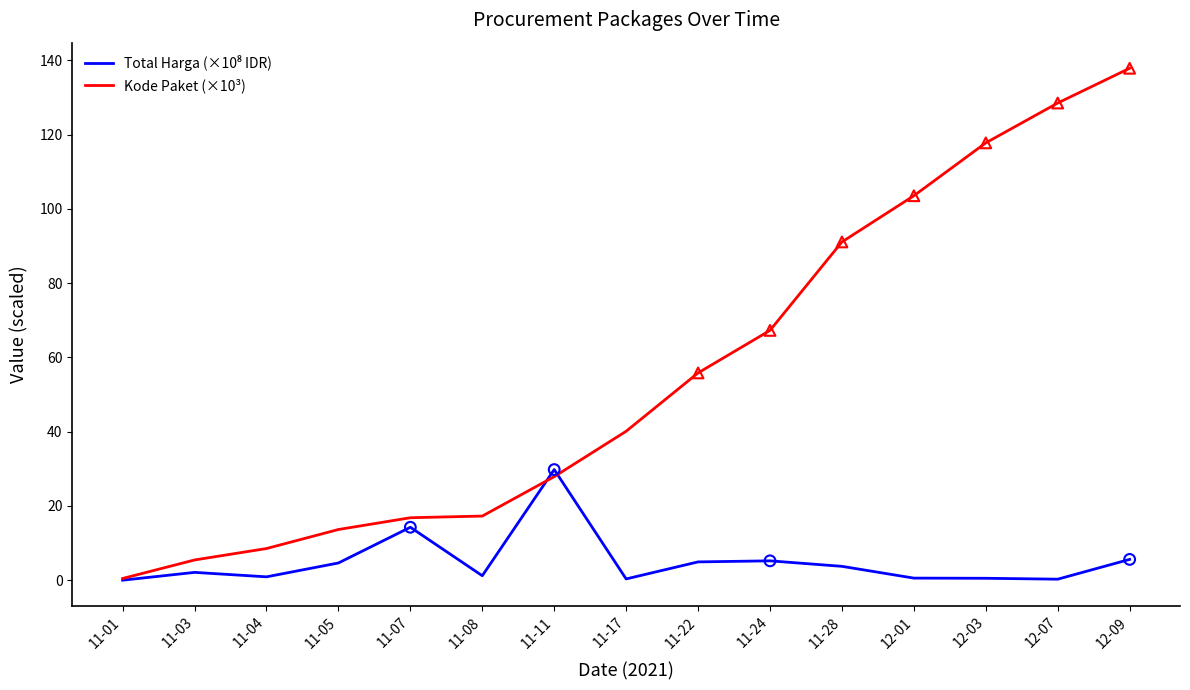

Which series has the largest range (max minus min)?

Kode Paket (×10³)